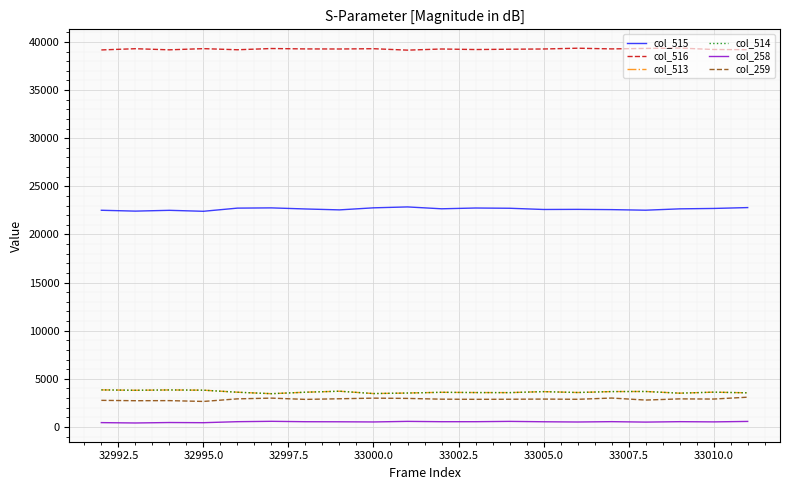

What is the highest value of the col_514 series?

3853